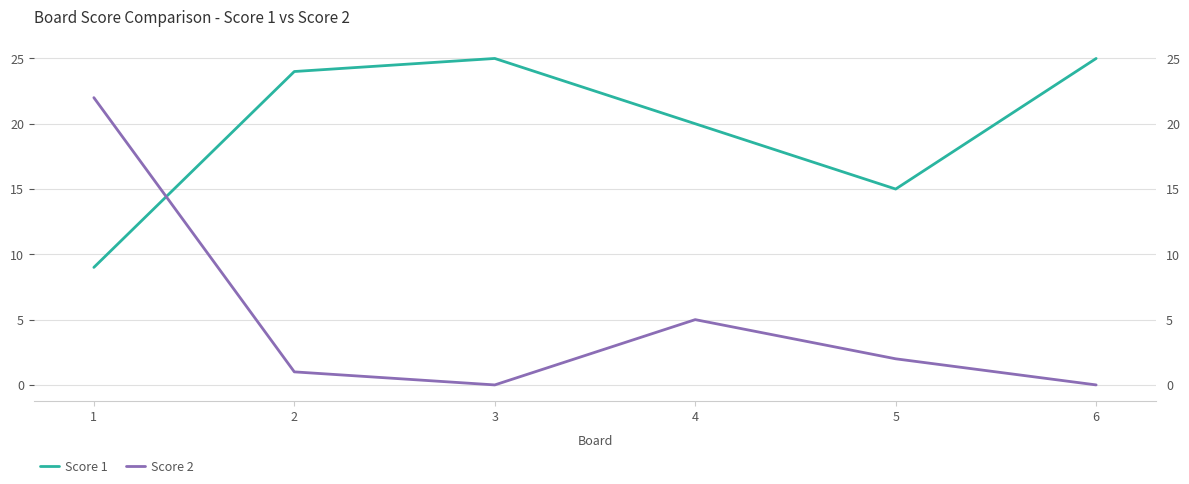

After their last crossing, which series has the higher values: Score 1 or Score 2?

Score 1